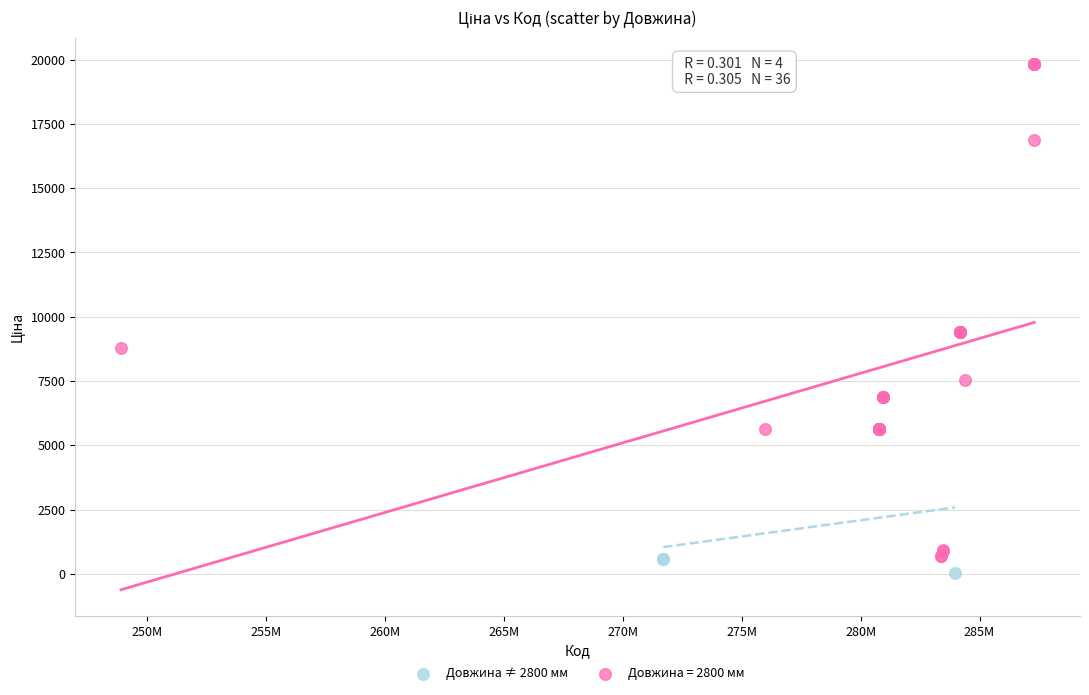

Which series has the largest Y range (max minus min)?

Довжина = 2800 мм